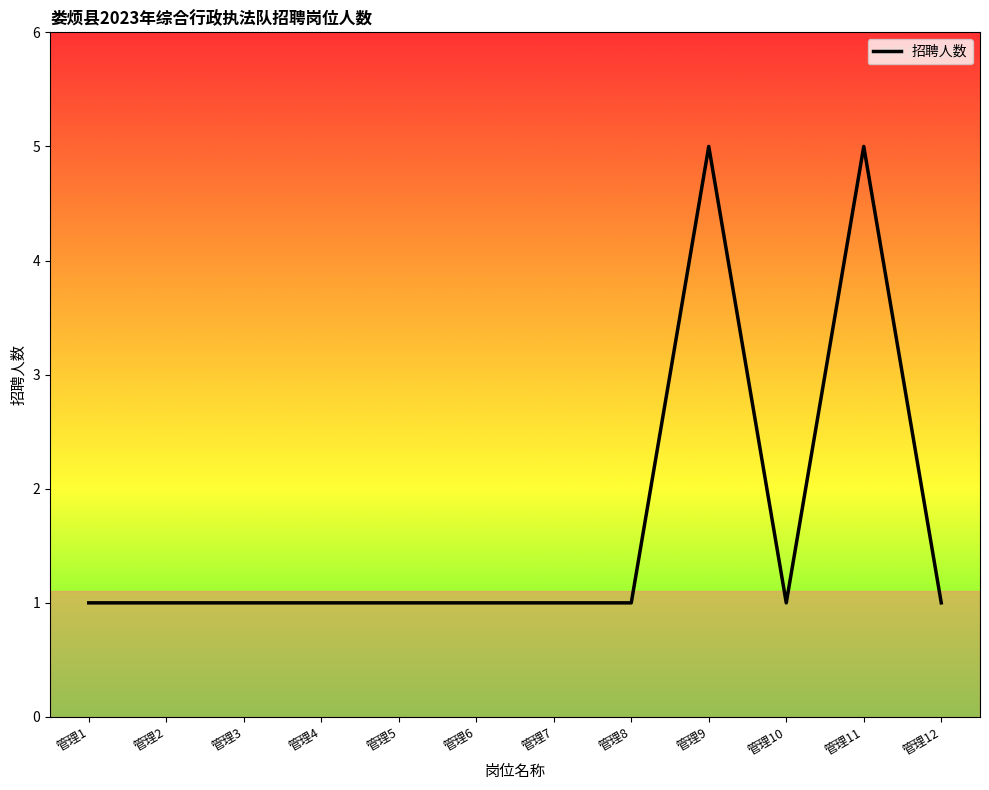

The value at 管理10 is 1. True or false?

True